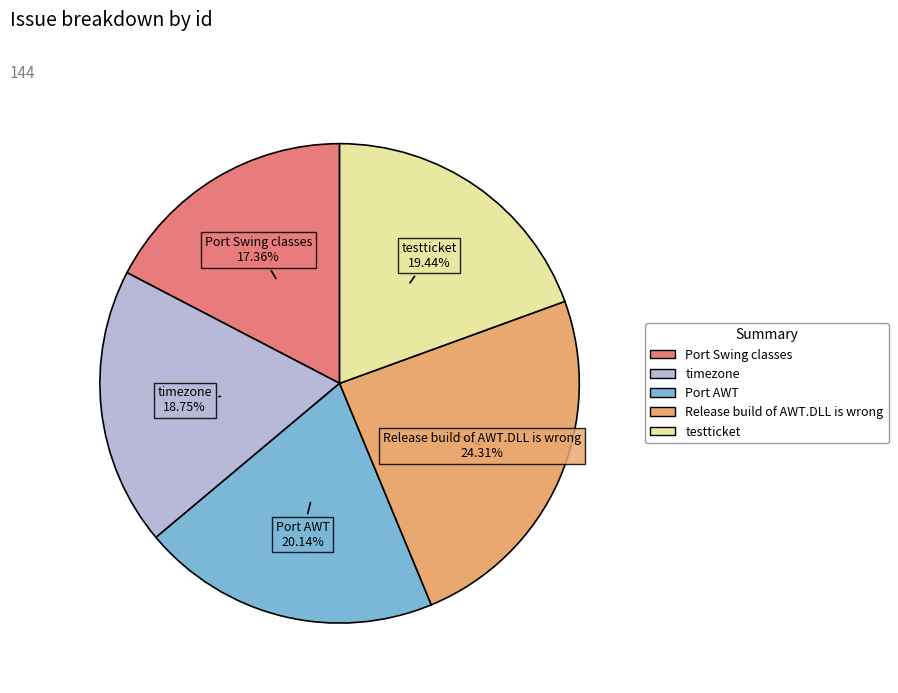

To the nearest percent, what percentage of the pie is Port Swing classes?

17%